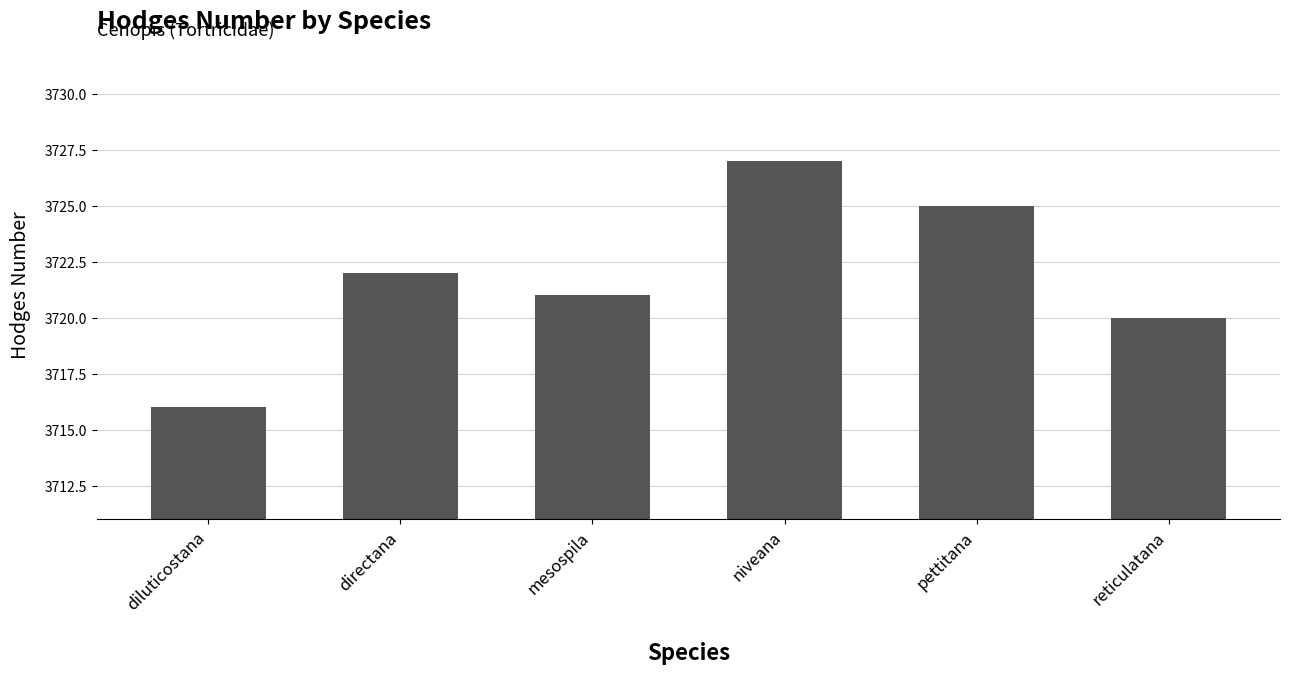

How many data points does each series have?

6